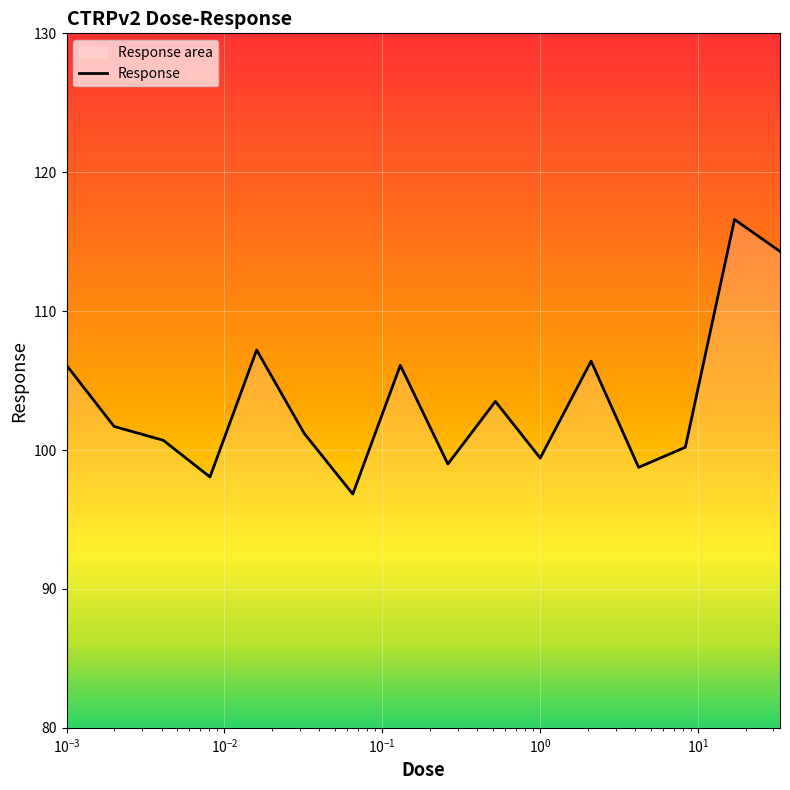

What is the maximum value shown in the chart?

116.6